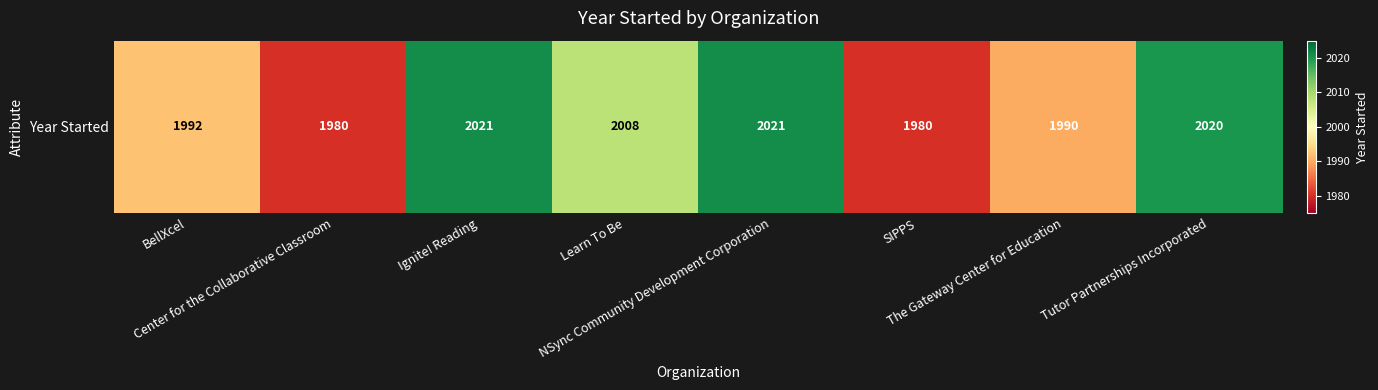

Reading right to left, what are all the values shown in this chart?

2020	1990	1980	2021	2008	2021	1980	1992